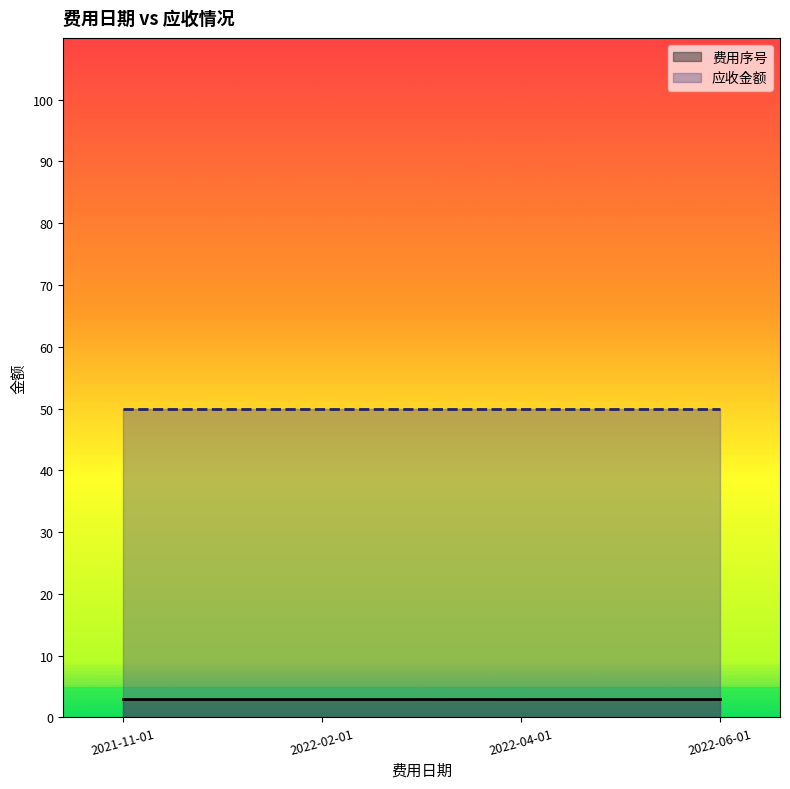

Reading left to right, what are all the values shown in this chart?

费用序号: 3	3	3	3
应收金额: 50	50	50	50